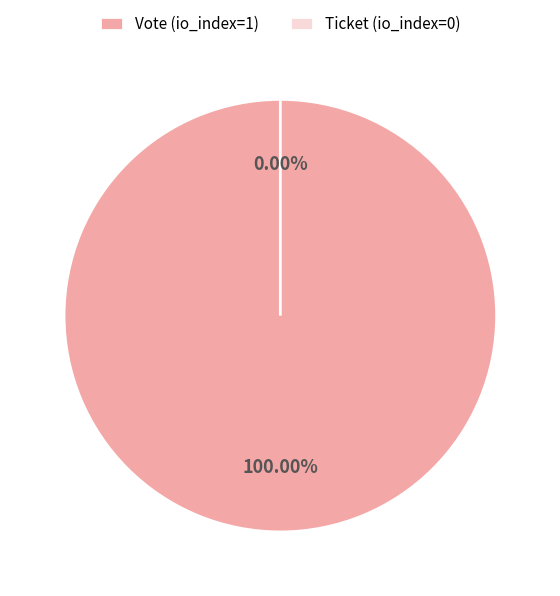

To the nearest percent, what is the difference between the largest and smallest slice percentages?

100%